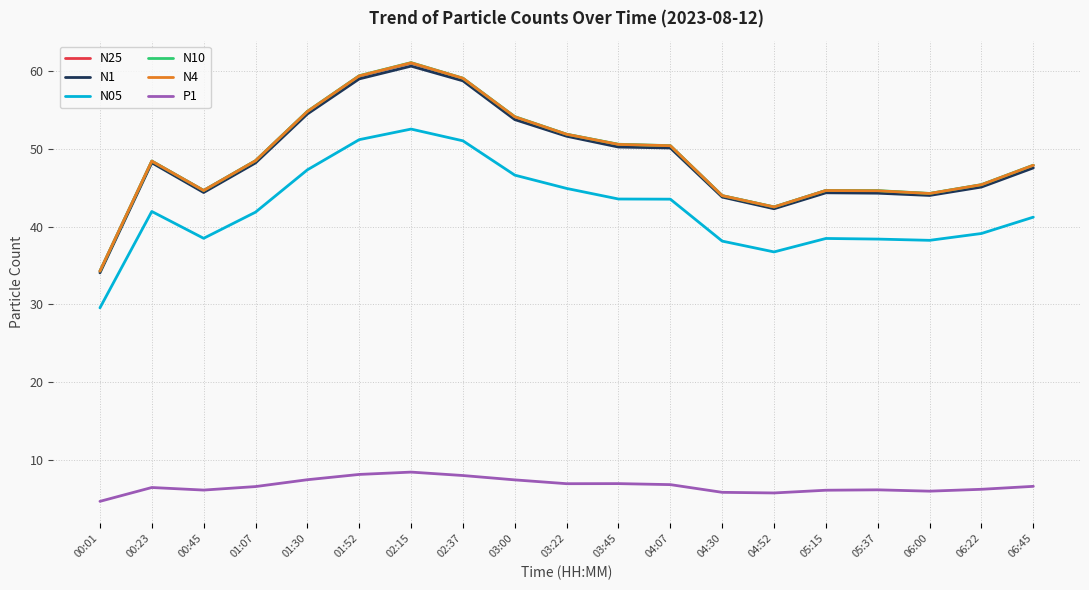

At which label does N25 first exceed 48?

00:23